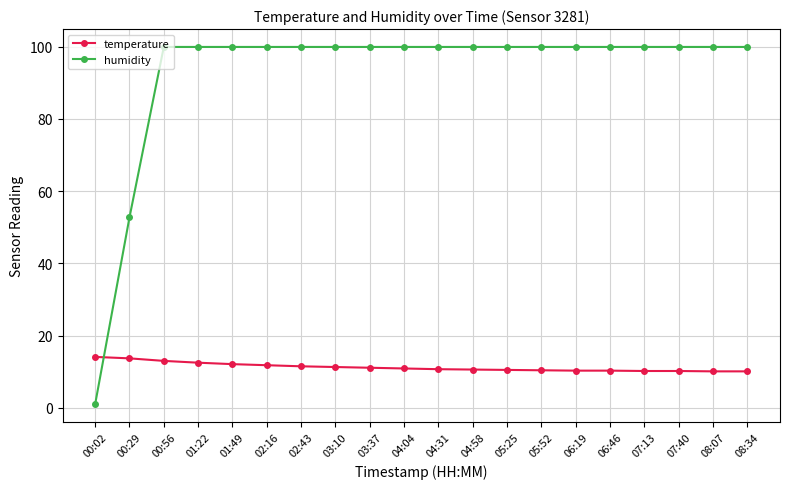

Rank the series by their maximum value, from highest to lowest.

humidity, temperature